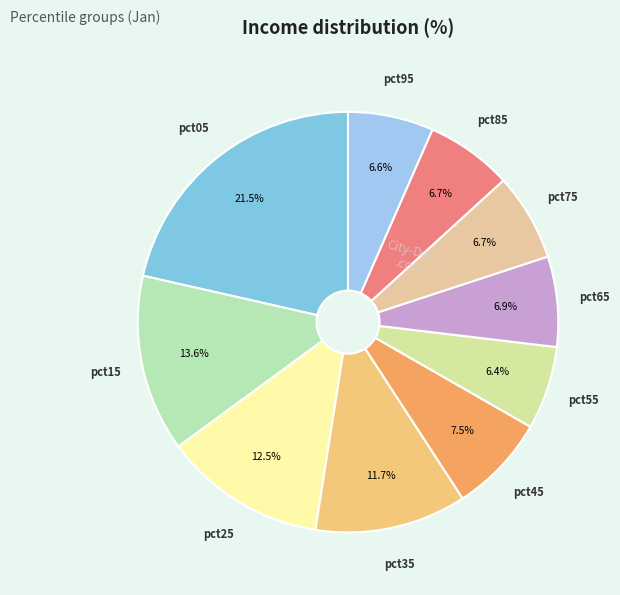

Does pct45 represent more than half of the total?

No